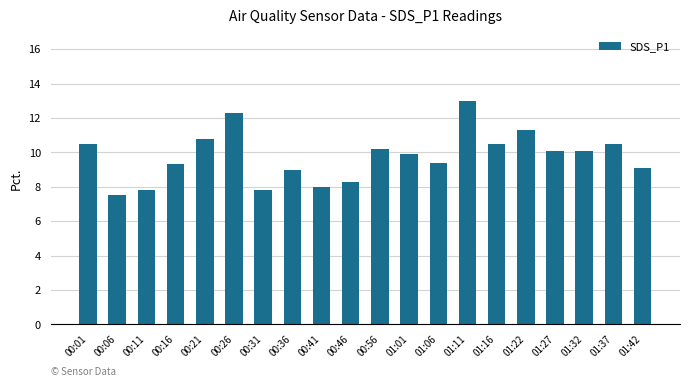

How many values exceed 10?

10